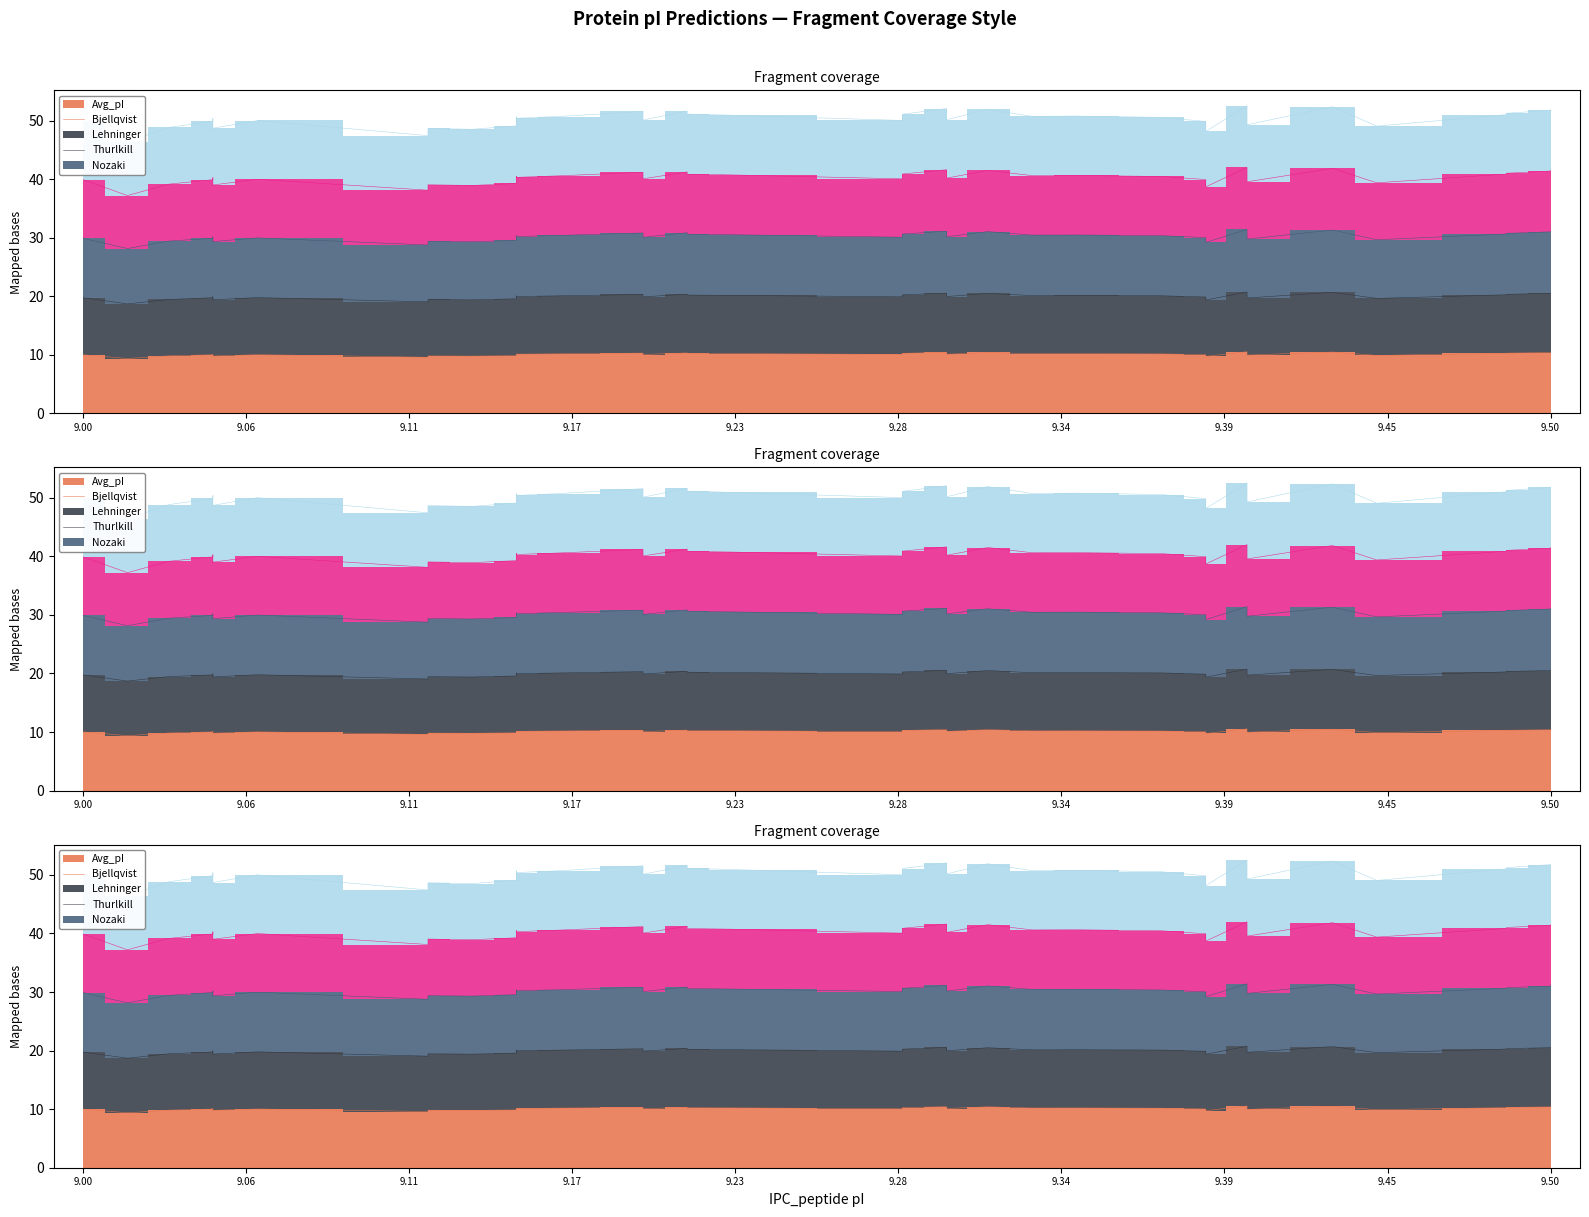

What is the difference between the Lehninger values at 9.121 and 9.194?

1.0